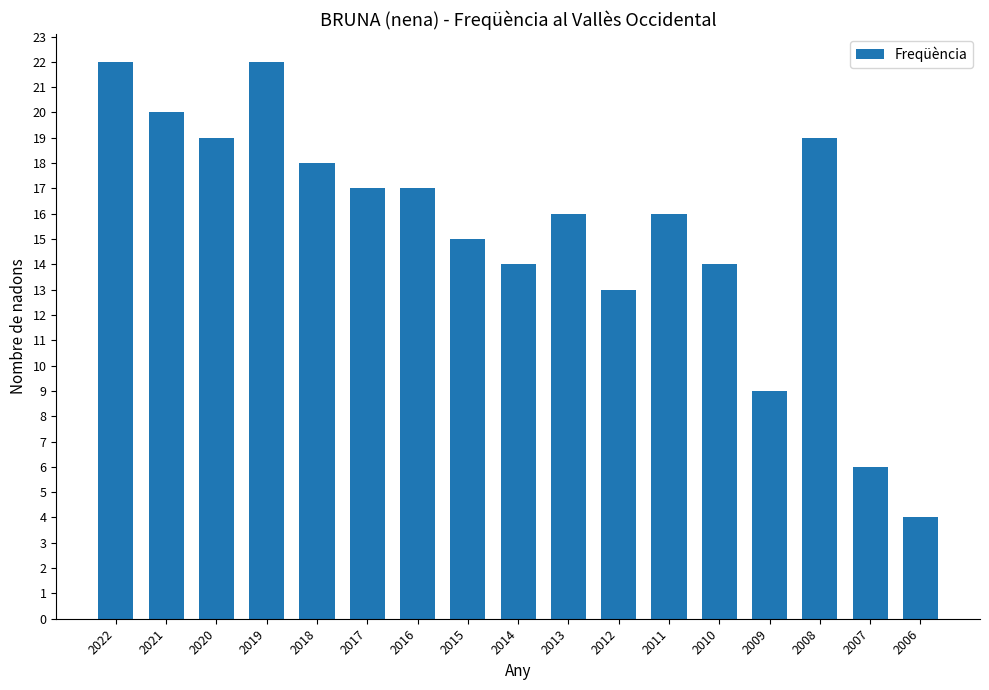

Which category has the lowest value across all series?

2006